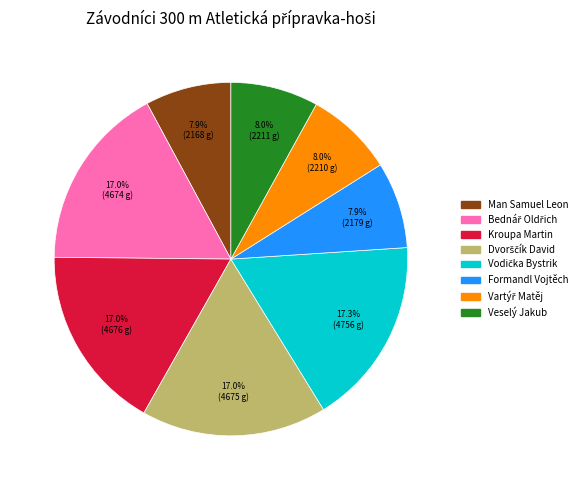

Approximately how many times larger is the value at Kroupa Martin compared to Man Samuel Leon?

2.2